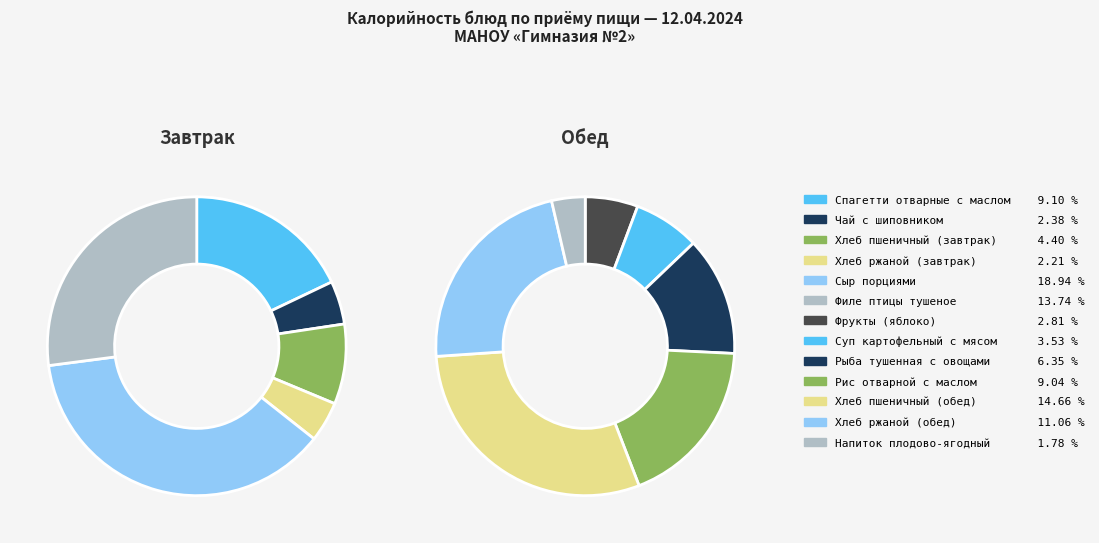

Is there any slice that represents more than half of the pie?

No